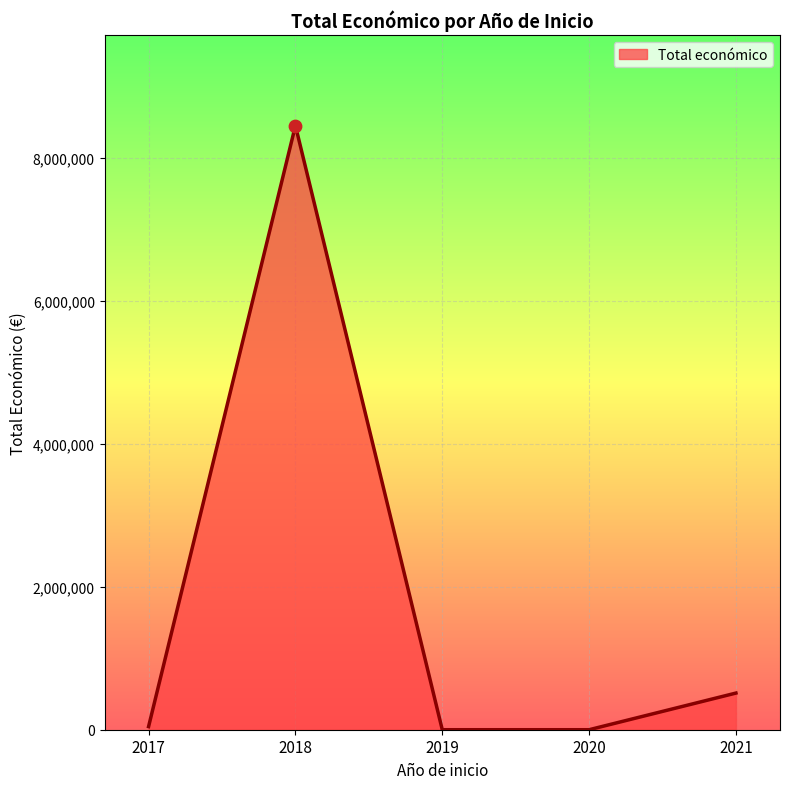

What is the change in value from 2018 to 2019?

-8456075